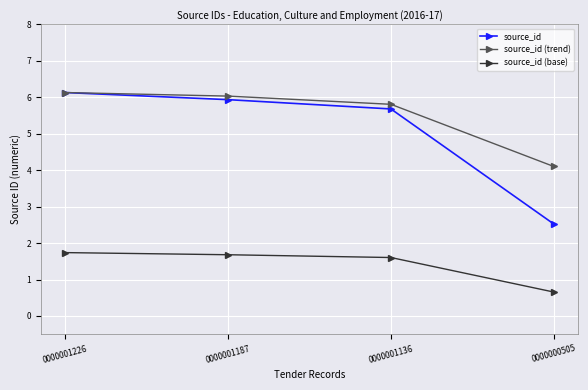

Rank the series at 0000000505 from lowest to highest value.

source_id (base), source_id, source_id (trend)